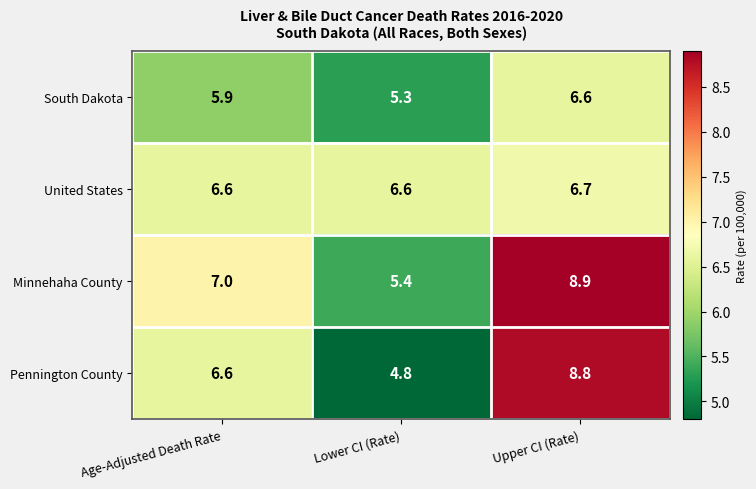

What is the spread (max minus min) of values at Lower CI (Rate)?

1.8